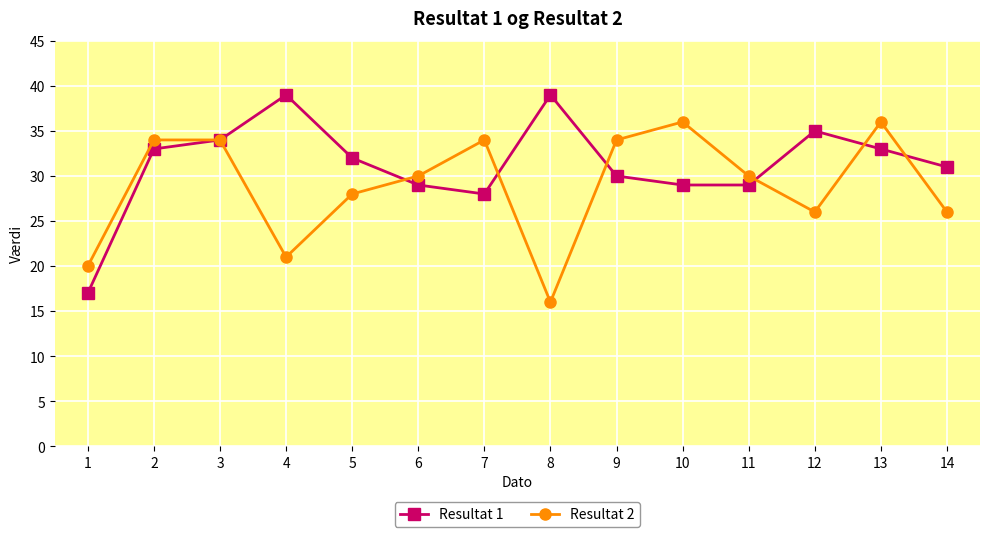

True or false: Resultat 1 and Resultat 2 cross at least once.

True